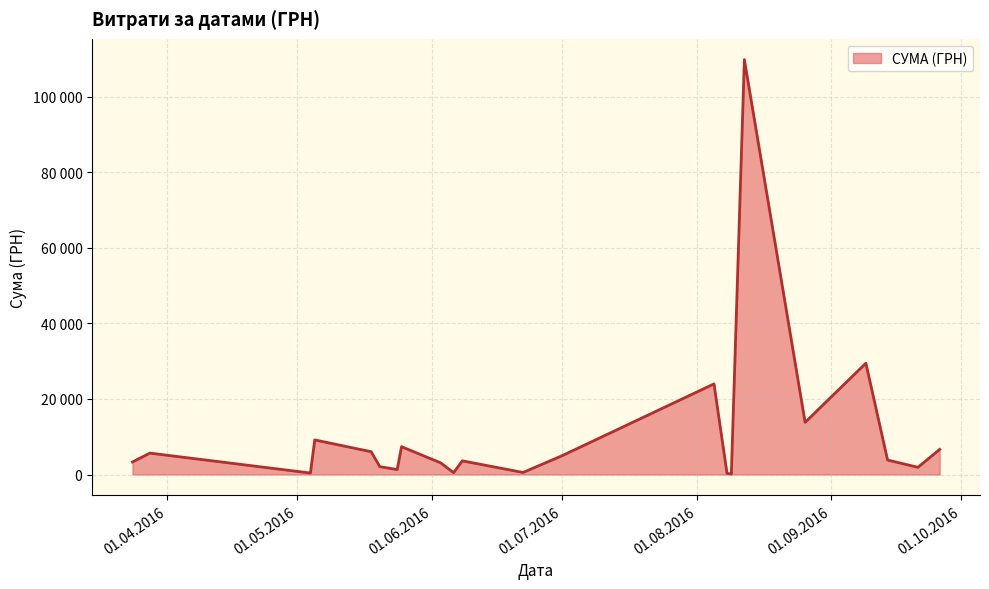

Is this an area chart (filled region under the line)?

Yes